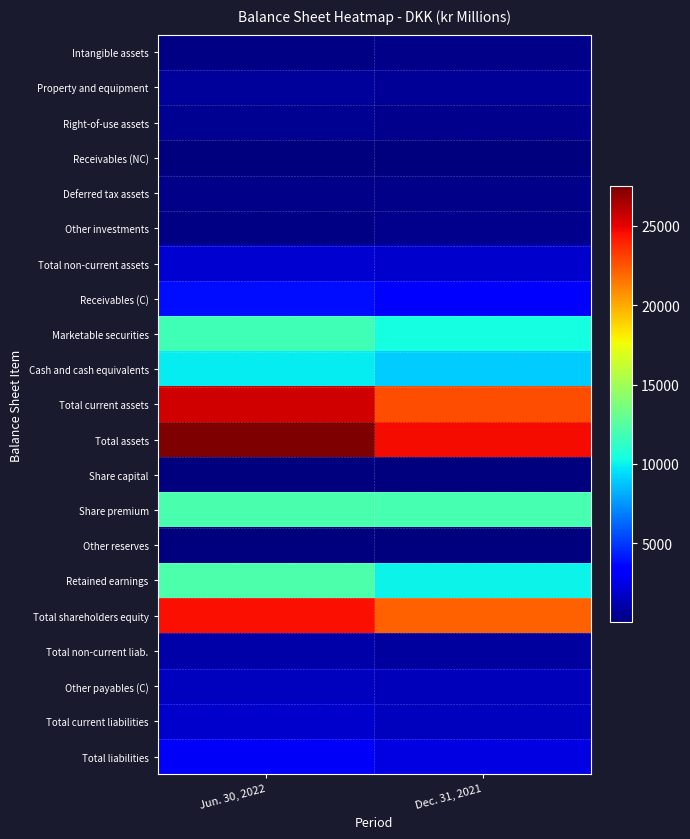

Reading left to right, what are all the values shown in this chart?

Intangible assets: Jun. 30, 2022=216	Dec. 31, 2021=254
Property and equipment: Jun. 30, 2022=684	Dec. 31, 2021=621
Right-of-use assets: Jun. 30, 2022=554	Dec. 31, 2021=354
Receivables (NC): Jun. 30, 2022=66	Dec. 31, 2021=27
Deferred tax assets: Jun. 30, 2022=264	Dec. 31, 2021=264
Other investments: Jun. 30, 2022=201	Dec. 31, 2021=371
Total non-current assets: Jun. 30, 2022=1985	Dec. 31, 2021=1891
Receivables (C): Jun. 30, 2022=3876	Dec. 31, 2021=3367
Marketable securities: Jun. 30, 2022=11799	Dec. 31, 2021=10381
Cash and cash equivalents: Jun. 30, 2022=9816	Dec. 31, 2021=8957
Total current assets: Jun. 30, 2022=25491	Dec. 31, 2021=22736
Total assets: Jun. 30, 2022=27476	Dec. 31, 2021=24627
Share capital: Jun. 30, 2022=66	Dec. 31, 2021=66
Share premium: Jun. 30, 2022=12063	Dec. 31, 2021=12029
Other reserves: Jun. 30, 2022=110	Dec. 31, 2021=81
Retained earnings: Jun. 30, 2022=12243	Dec. 31, 2021=10020
Total shareholders equity: Jun. 30, 2022=24482	Dec. 31, 2021=22196
Total non-current liab.: Jun. 30, 2022=1050	Dec. 31, 2021=863
Other payables (C): Jun. 30, 2022=1575	Dec. 31, 2021=1480
Total current liabilities: Jun. 30, 2022=1944	Dec. 31, 2021=1568
Total liabilities: Jun. 30, 2022=2994	Dec. 31, 2021=2431